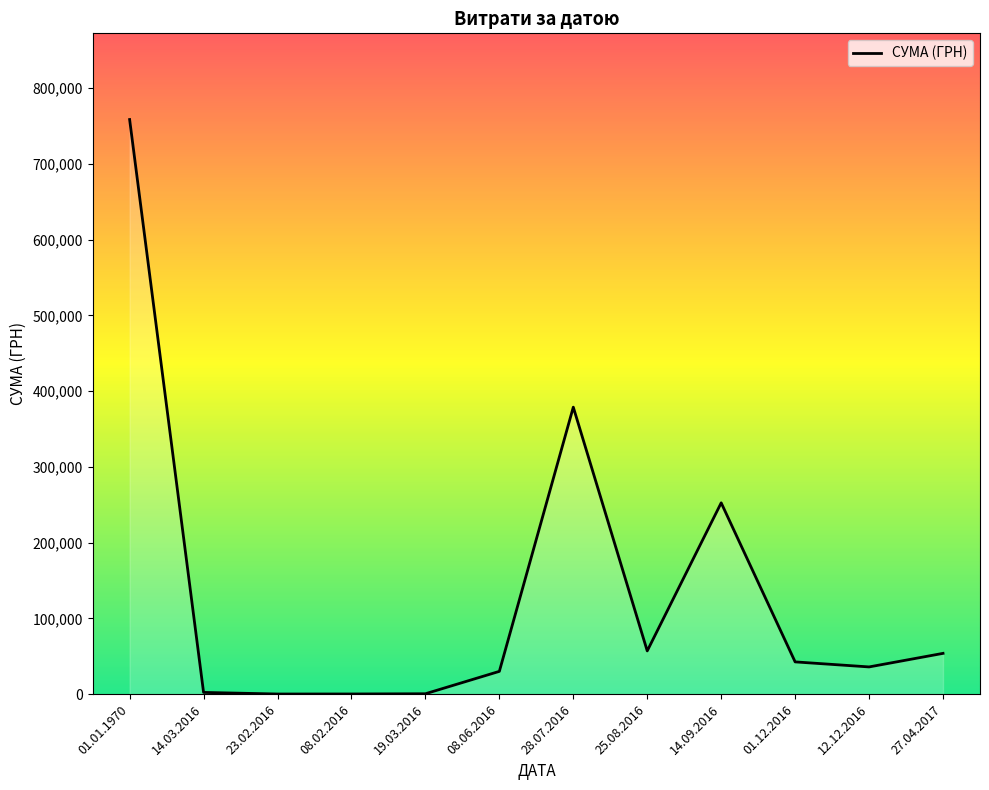

What is the ratio of the value at 12.12.2016 to the value at 27.04.2017?

0.7